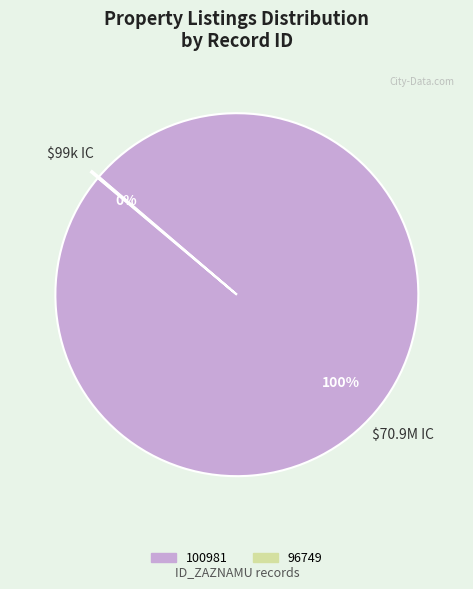

What is the majority slice?

100981